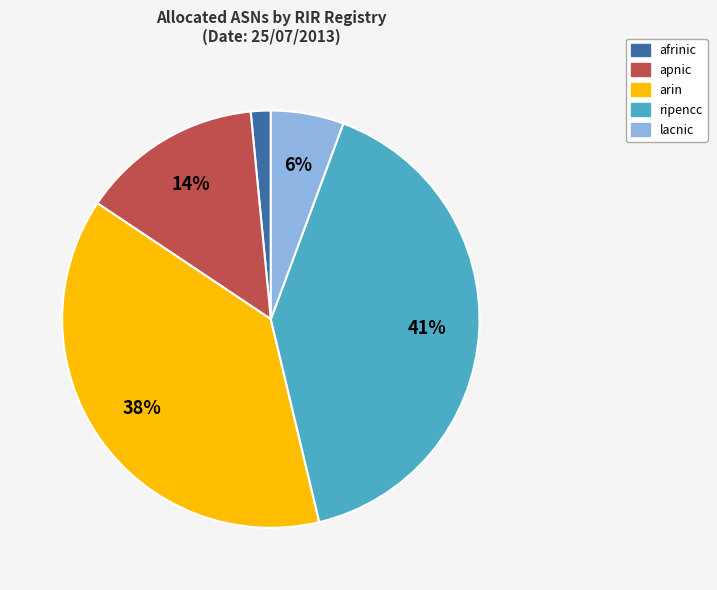

Which category has the smallest portion of the pie?

afrinic